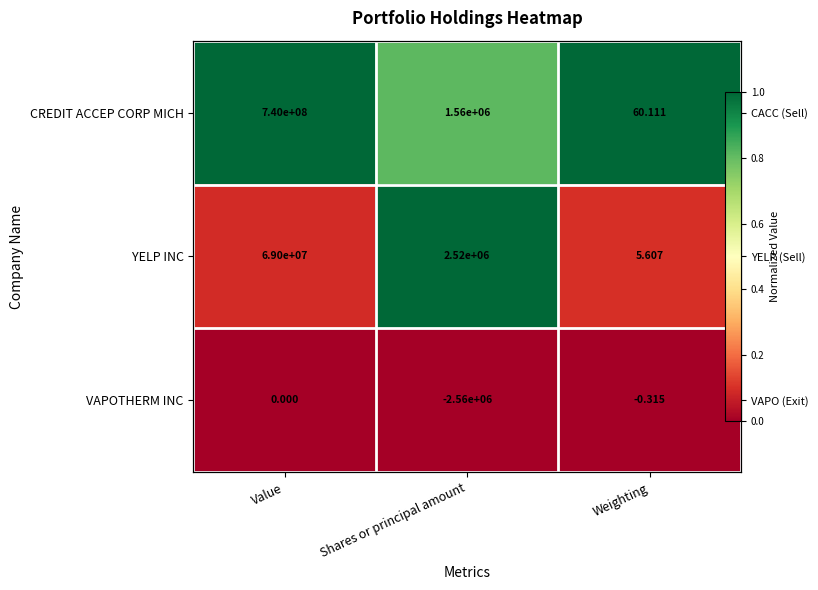

At which label is VAPOTHERM INC closest to 0?

Value